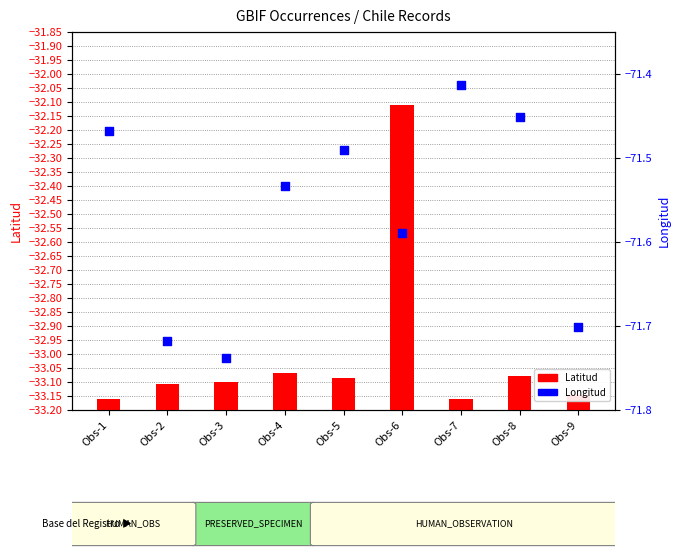

Which series has the largest total across all categories?

Latitud